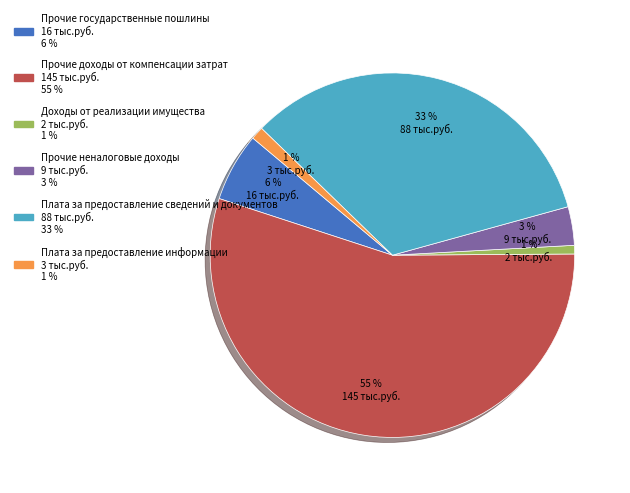

Which slice represents more than half of the pie?

Прочие доходы от компенсации затрат